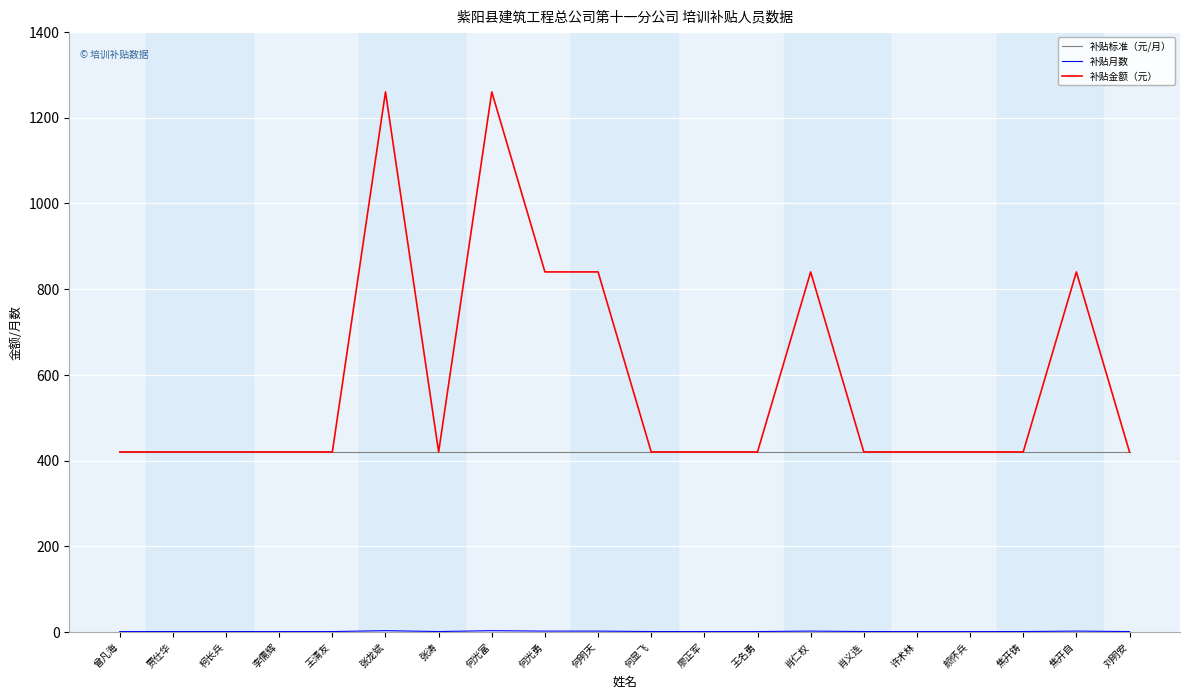

Which series has the largest range (max minus min)?

补贴金额（元）